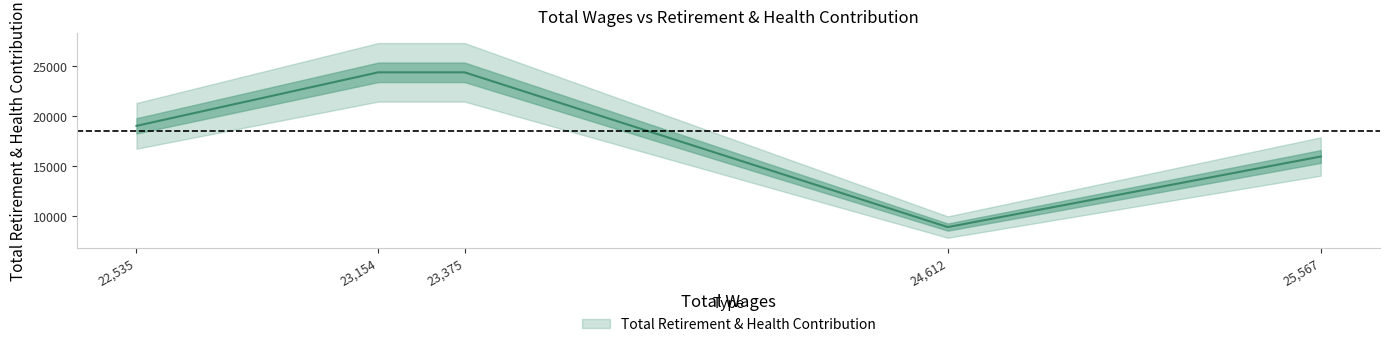

Does the chart have visible grid lines?

No